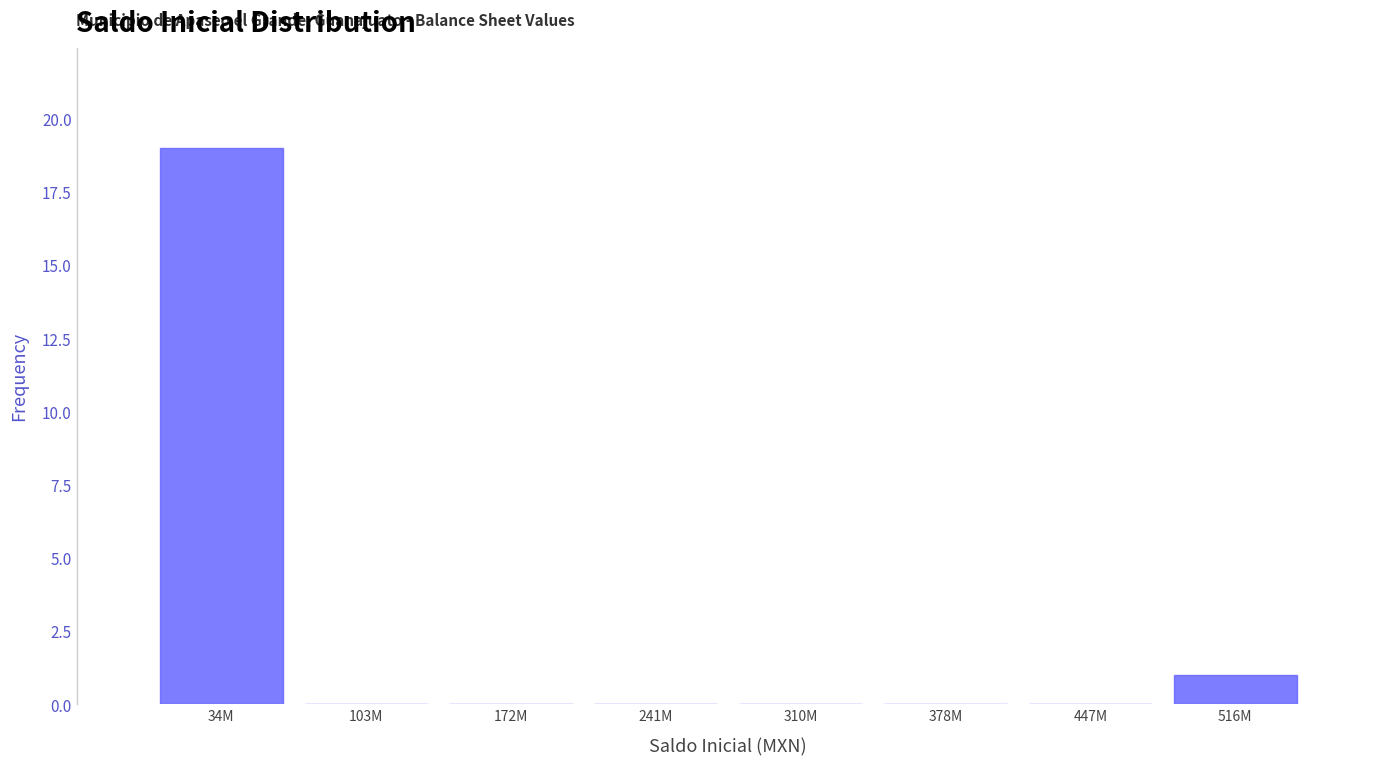

Reading left to right, transcribe all the data shown in this chart.

34M=19	103M=0	172M=0	241M=0	310M=0	378M=0	447M=0	516M=1